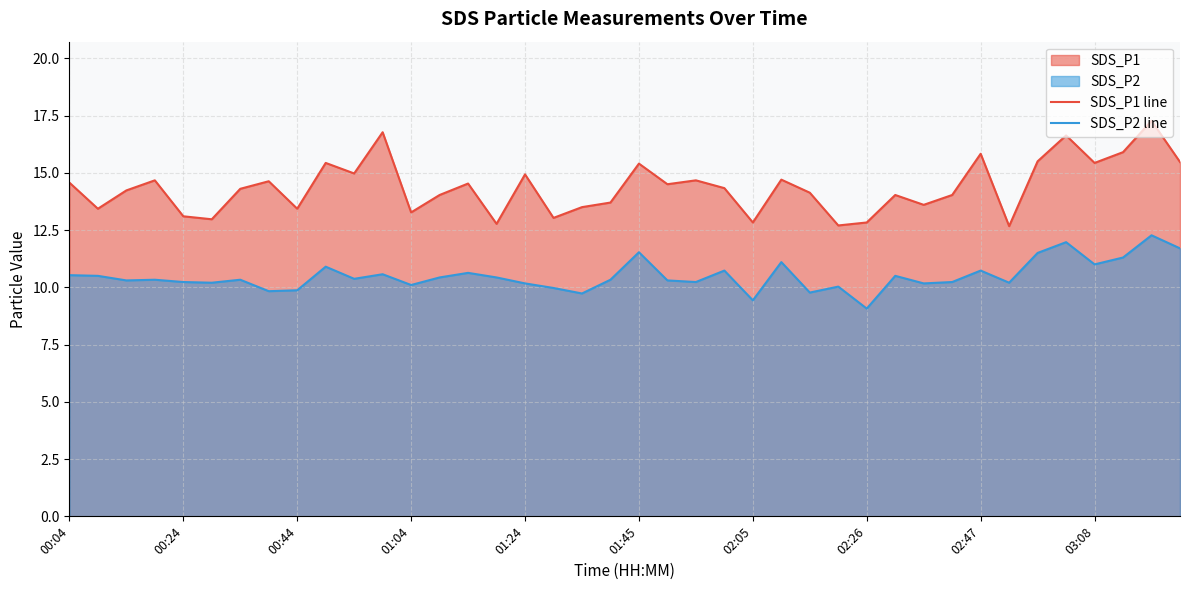

What is the value of the SDS_P1 line point at the 20th from the left?

13.7